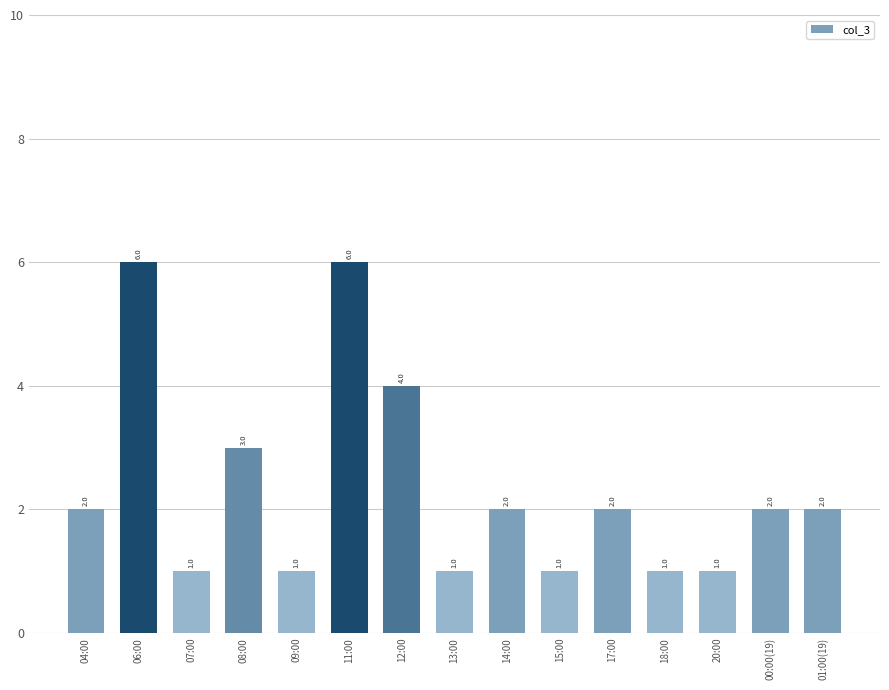

How many distinct data groups are displayed?

1